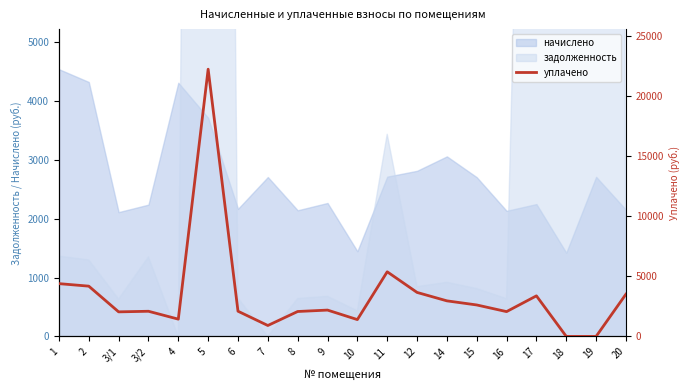

How many points are higher than both their immediate neighbors (excluding endpoints)?

5